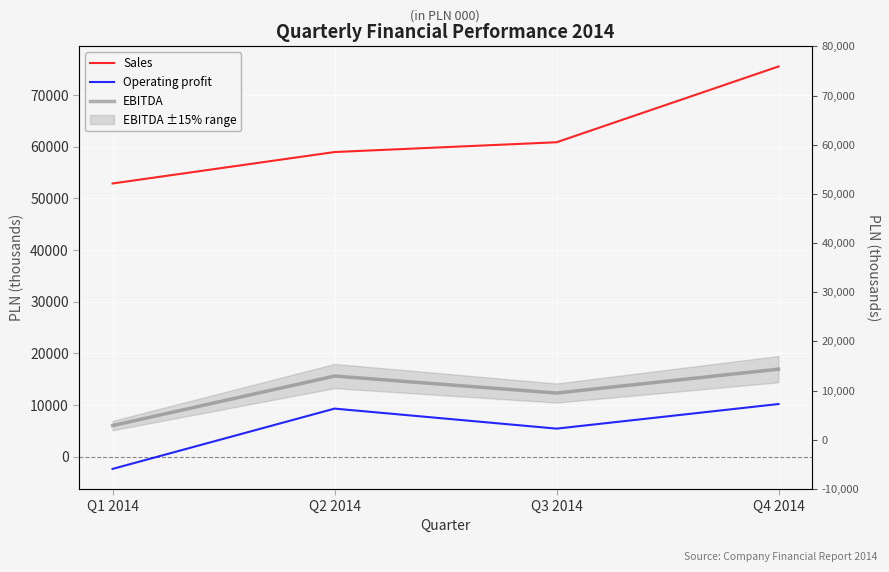

How many values in the Sales series exceed 60876?

1